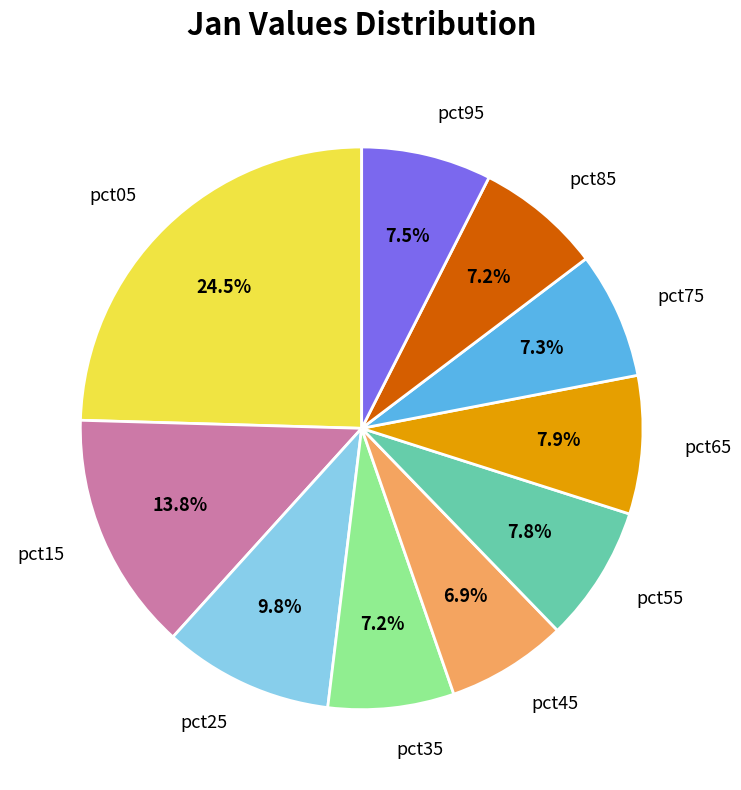

Is there any slice that represents more than half of the pie?

No